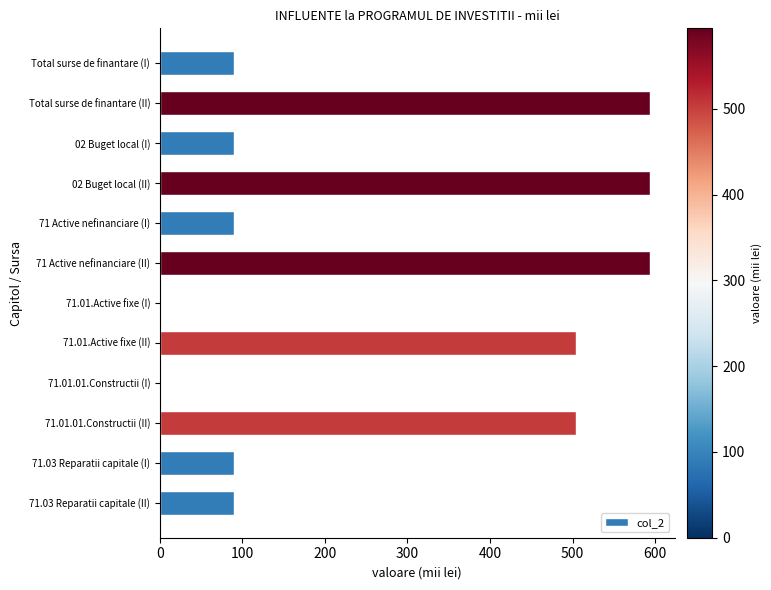

Count the number of categories in the chart.

12